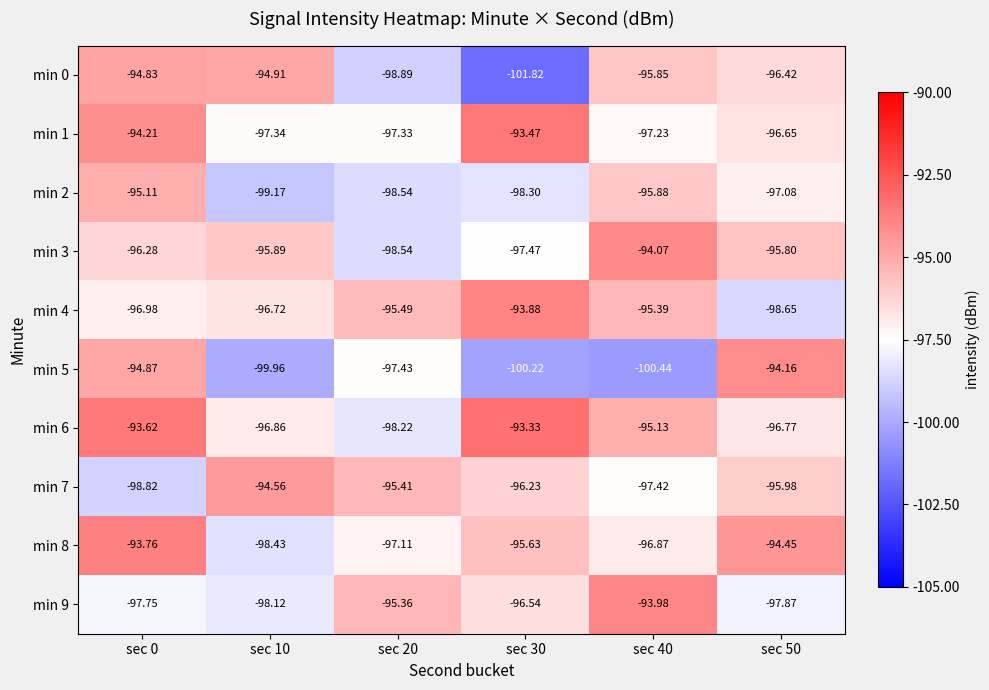

Count the number of categories in the chart.

6